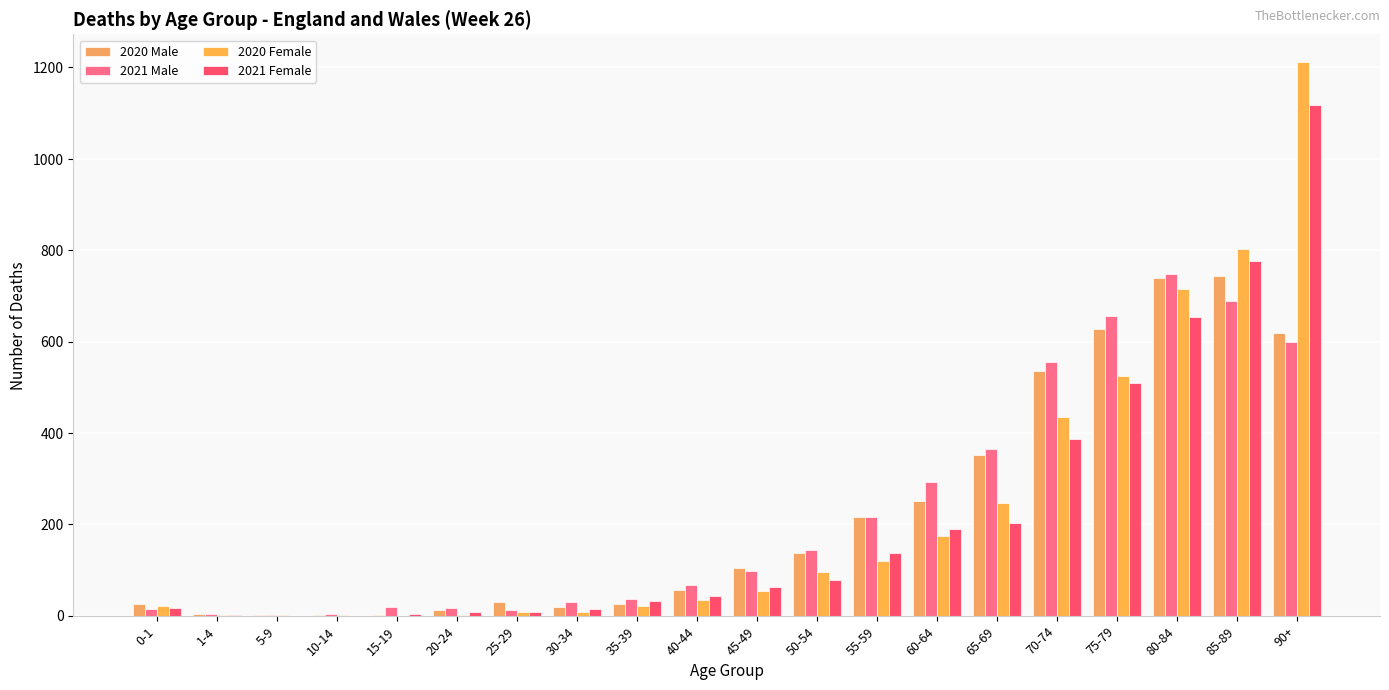

What is the value of the 2020 Female bar at the 14th from the left?

174